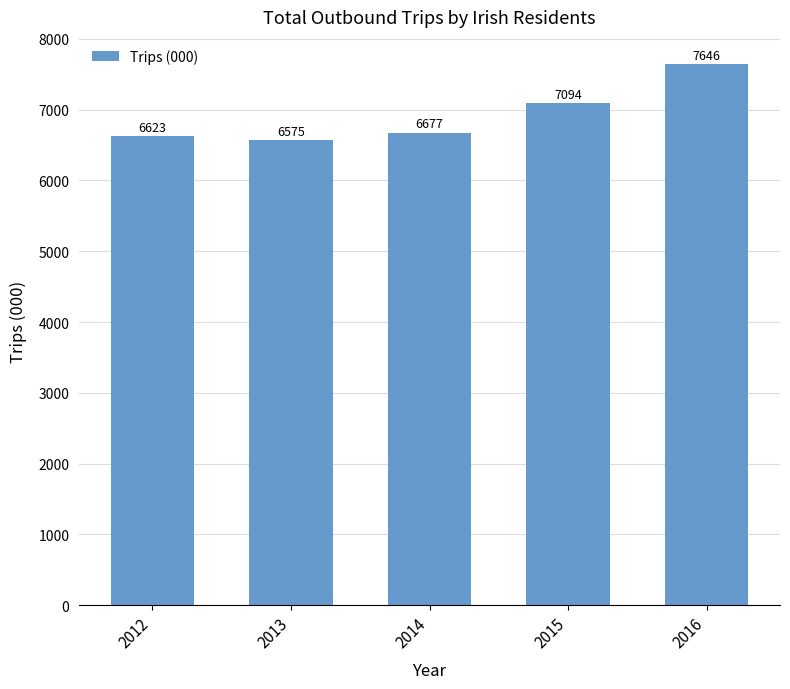

Does the chart contain any negative values?

No